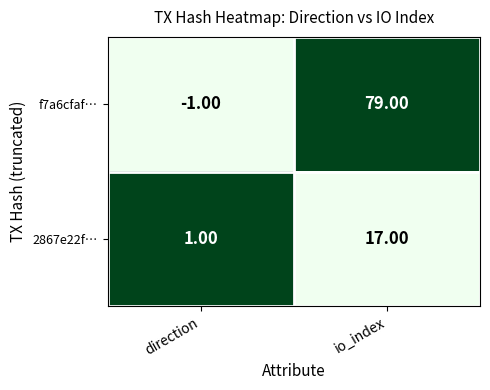

What is the average value of the 2867e22f… series?

9